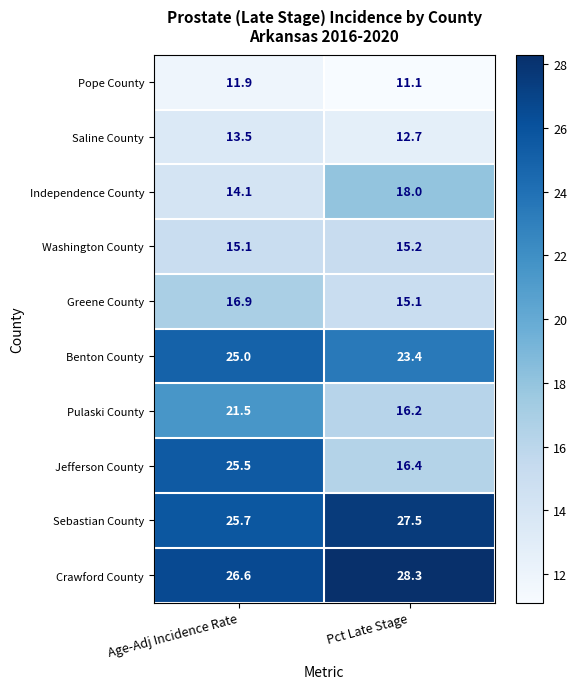

List the labels in order of Jefferson County value, smallest first.

Pct Late Stage, Age-Adj Incidence Rate